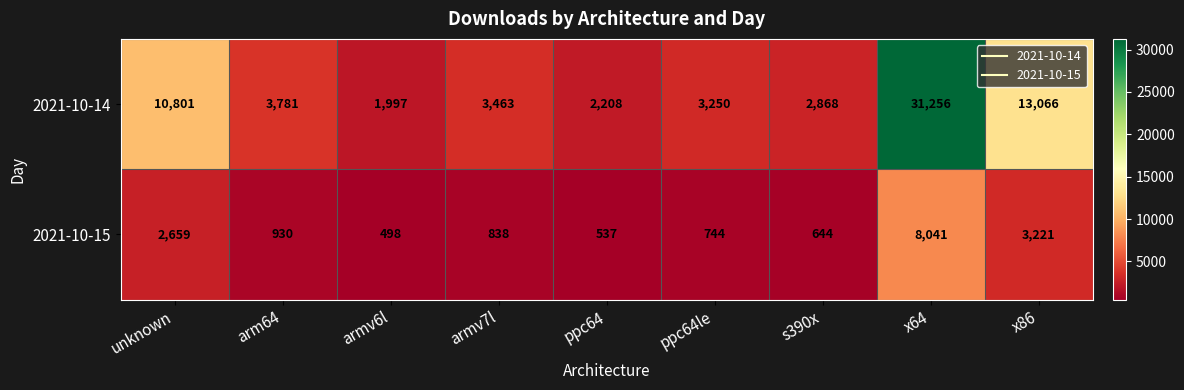

Read the 2021-10-15 value at arm64, to the nearest 10.

930